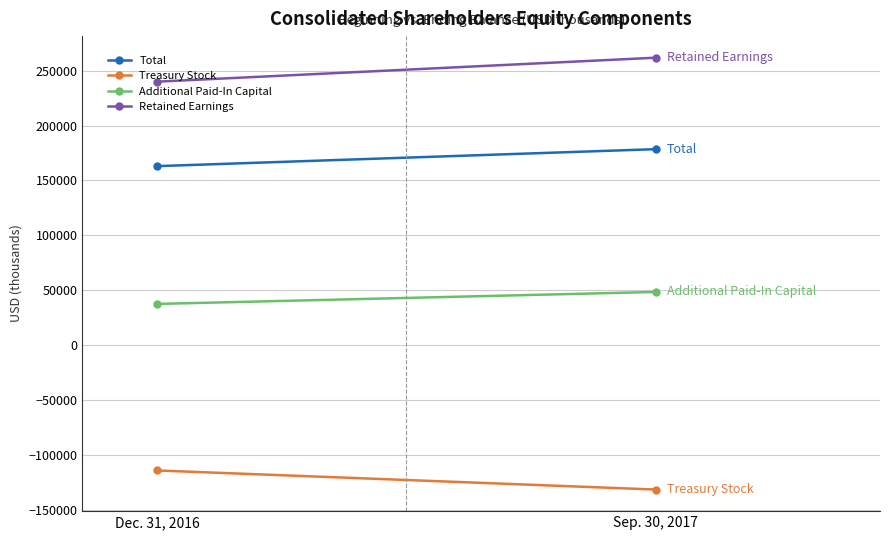

At how many categories does at least one series exceed 92050?

2